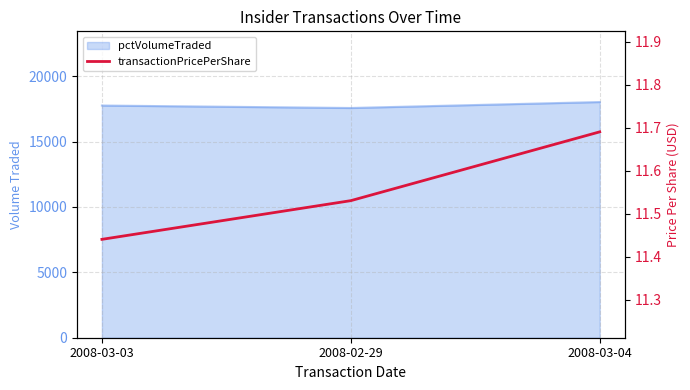

Does the chart display data point markers on the line(s)?

No